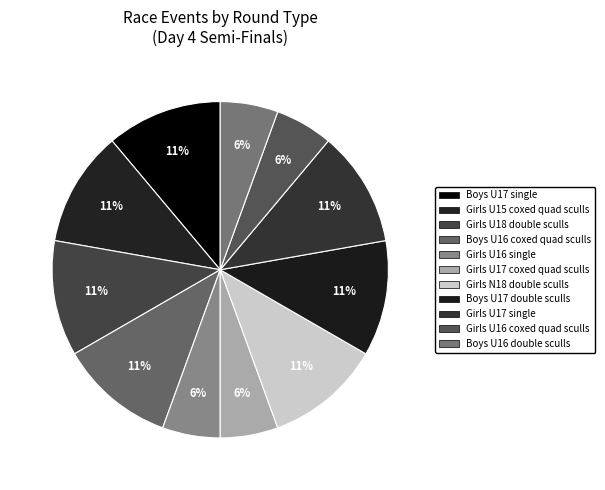

How many slices are in this pie chart?

11